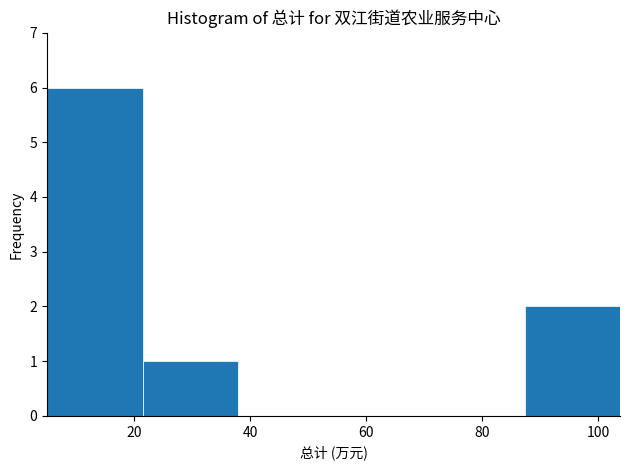

Reading left to right, list every bar in this chart as the range it spans on the x-axis followed by its height. Neither the bar edges nor the heights are printed on the chart, so give them approximately, as read against the axes.

4 to 22: 6
22 to 38: 1
38 to 54: 0
54 to 70: 0
70 to 88: 0
88 to 104: 2